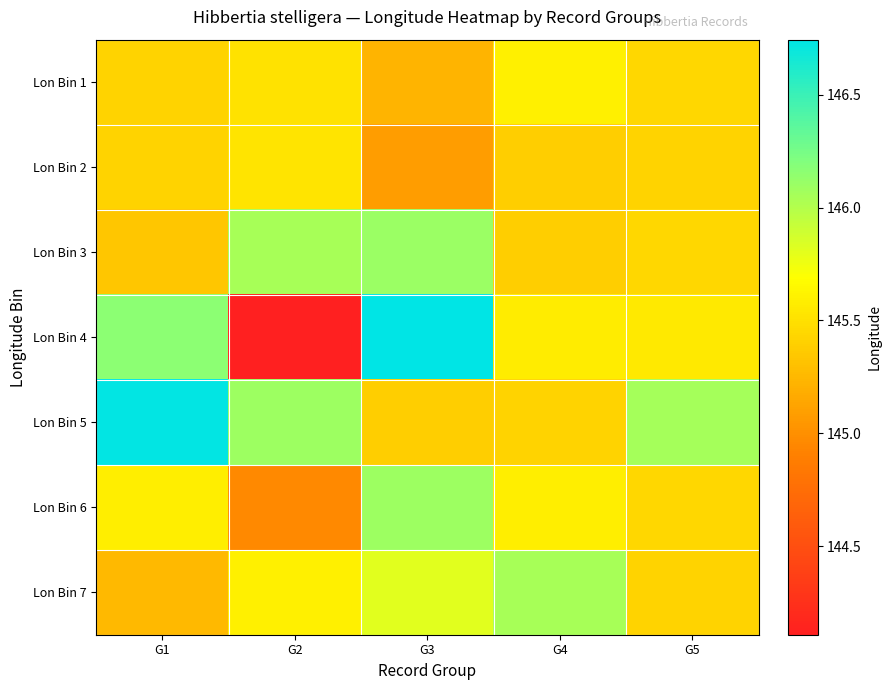

What is the difference between the highest and lowest values at G5?

0.6